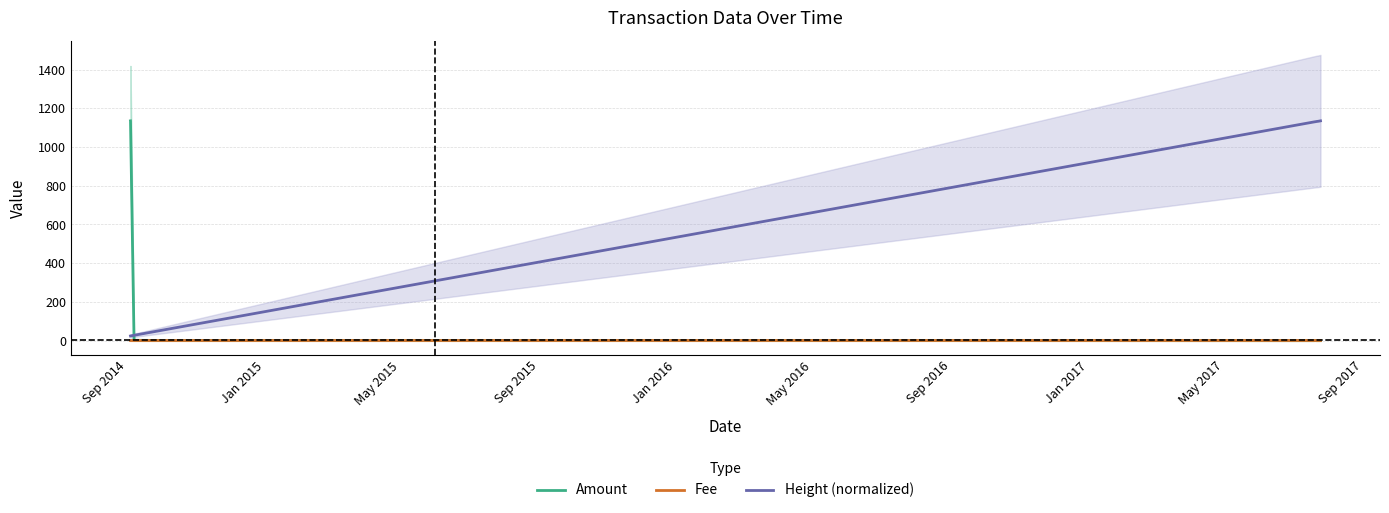

After their last crossing, which series has the higher values: Height (normalized) or Amount?

Height (normalized)